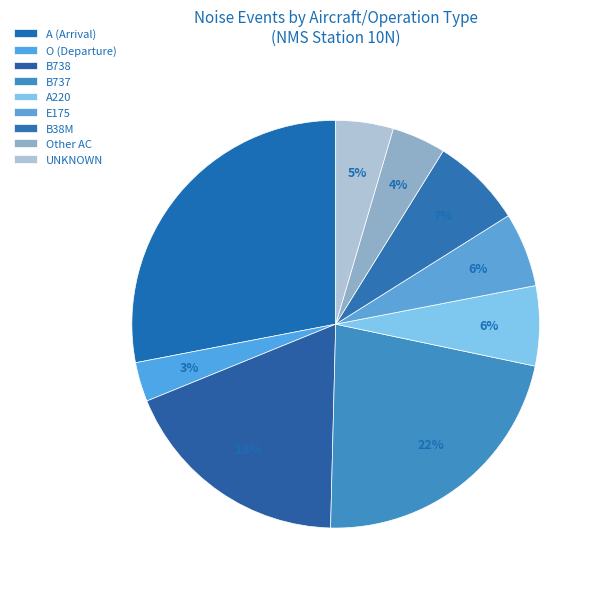

Count the number of slices in the pie.

9